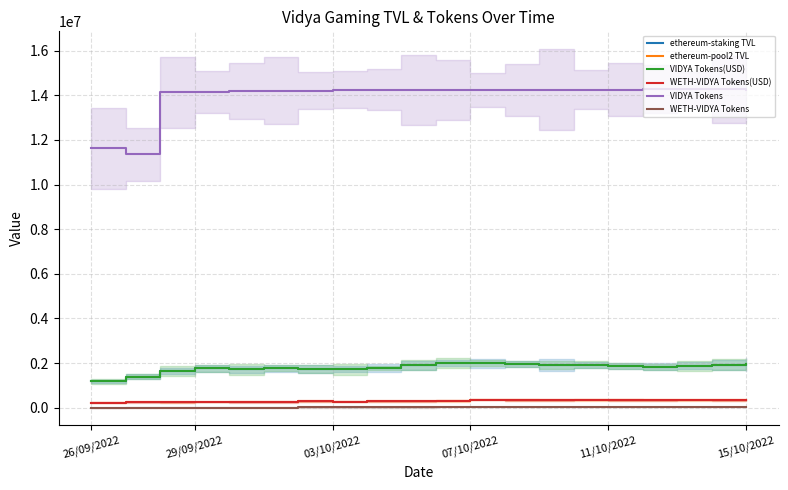

List the series in order of their peak value, lowest first.

WETH-VIDYA Tokens, ethereum-pool2 TVL, WETH-VIDYA Tokens(USD), ethereum-staking TVL, VIDYA Tokens(USD), VIDYA Tokens